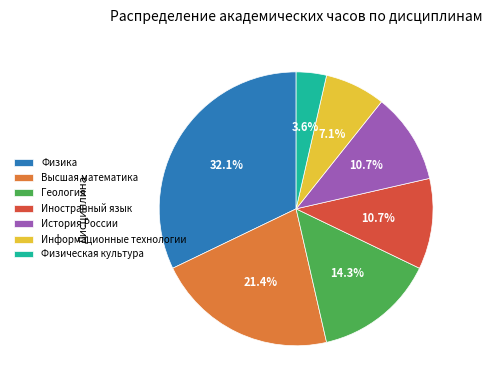

The Информационные технологии slice represents 7% of the pie. True or false?

True